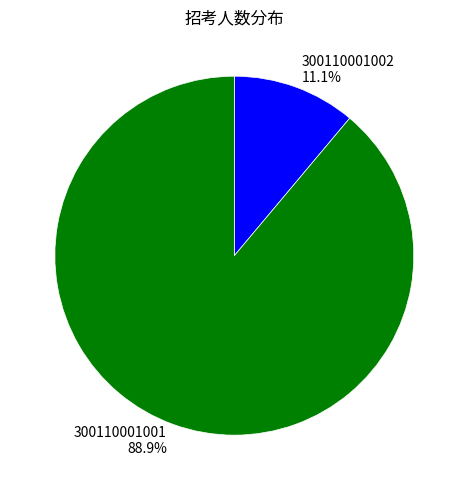

Is there any slice that represents more than half of the pie?

Yes